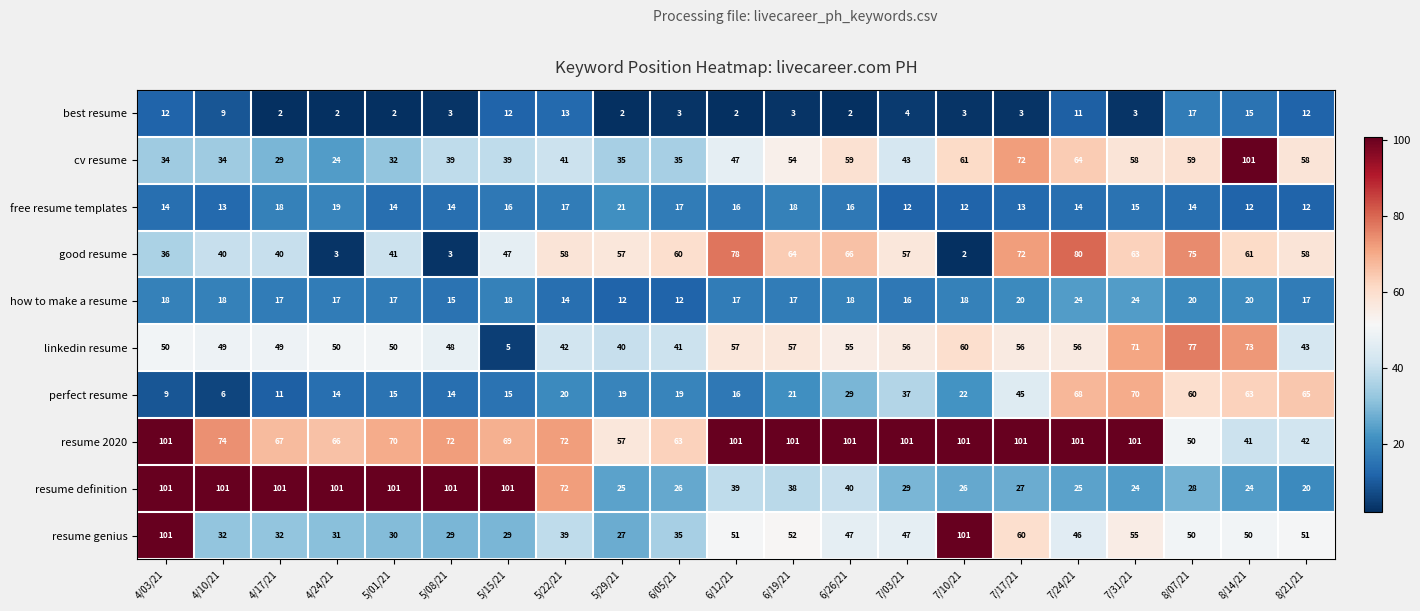

At which category is the sum across all series the highest?

7/24/21